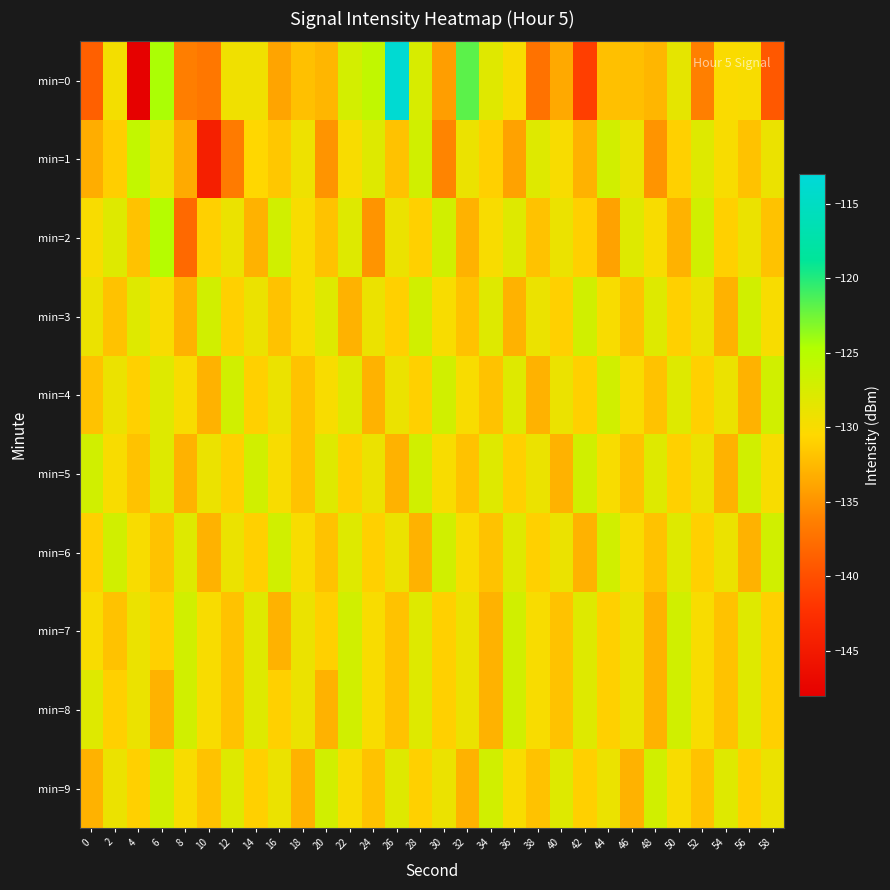

How many distinct data groups are displayed?

10